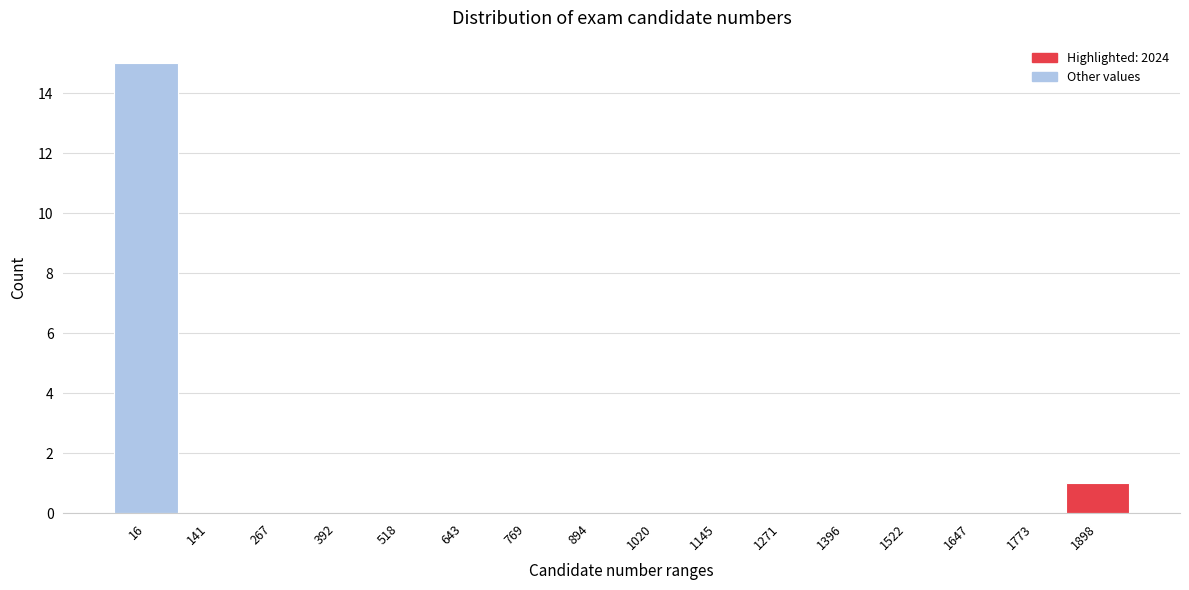

Reading left to right, extract all data points from this chart.

16=15	141=0	267=0	392=0	518=0	643=0	769=0	894=0	1020=0	1145=0	1271=0	1396=0	1522=0	1647=0	1773=0	1898=1